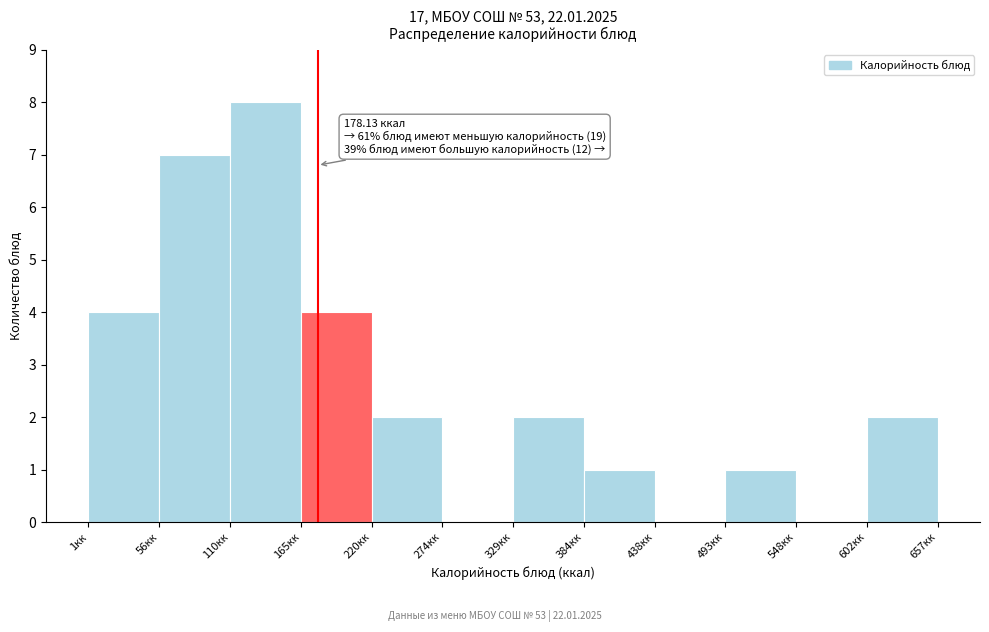

Over which range of the x-axis is the bar tallest?

110 to 170